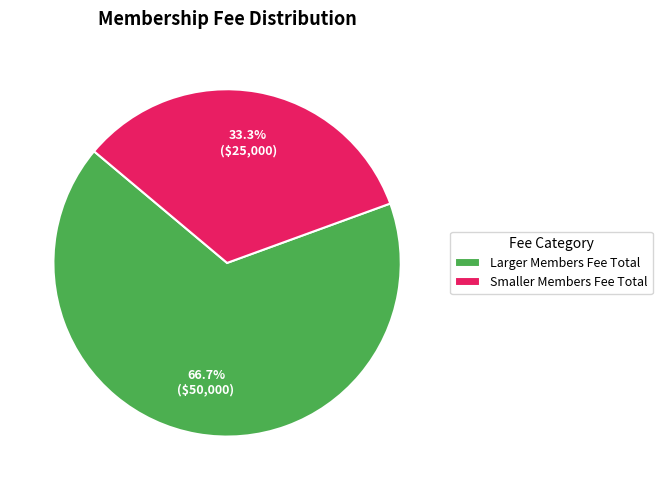

To the nearest percent, what portion does Smaller Members Fee Total represent?

33%